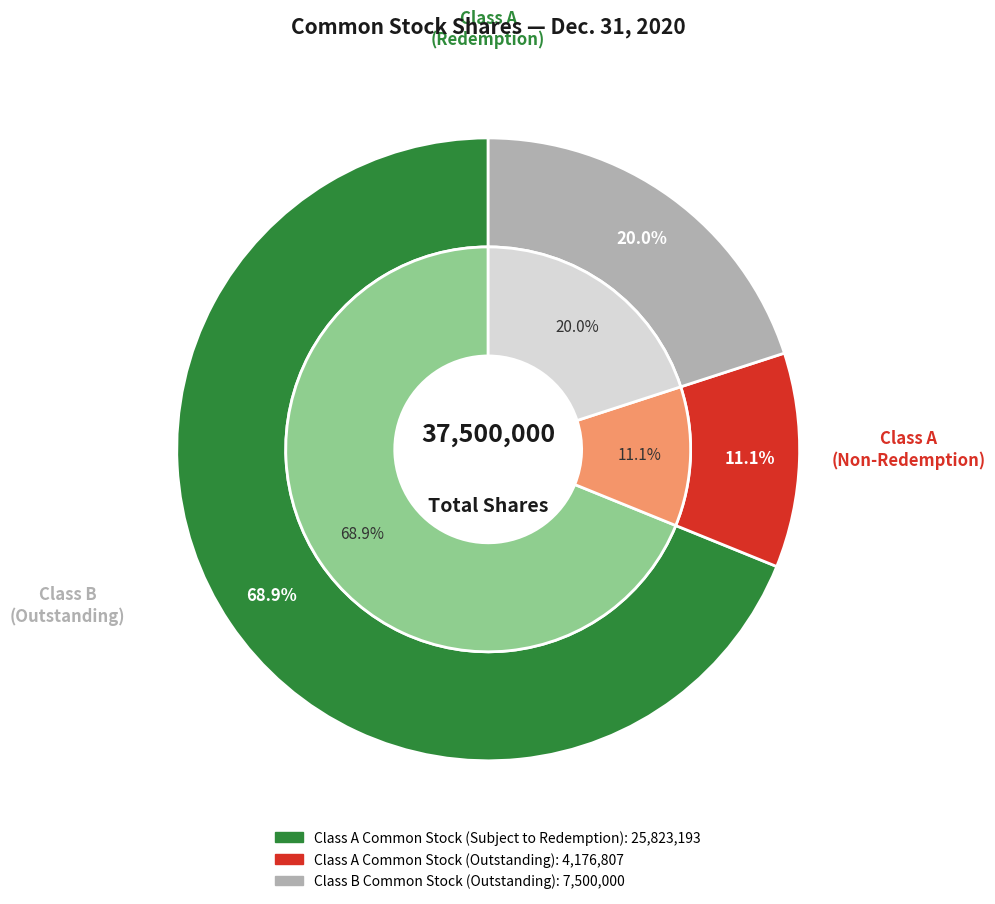

How many segments does this pie chart have?

3